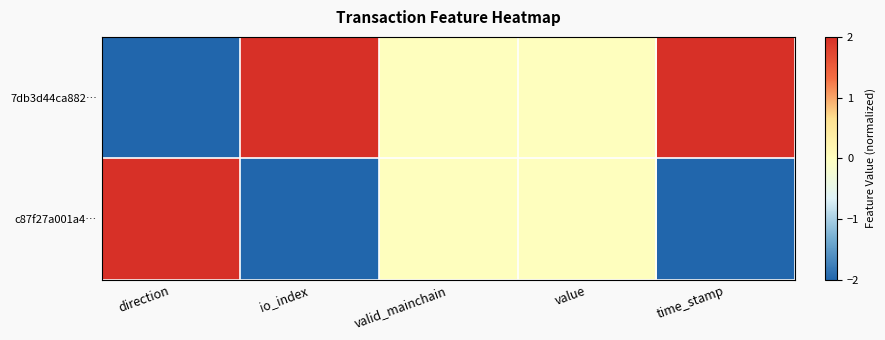

List the series in order of their peak value, highest first.

7db3d44ca882…, c87f27a001a4…